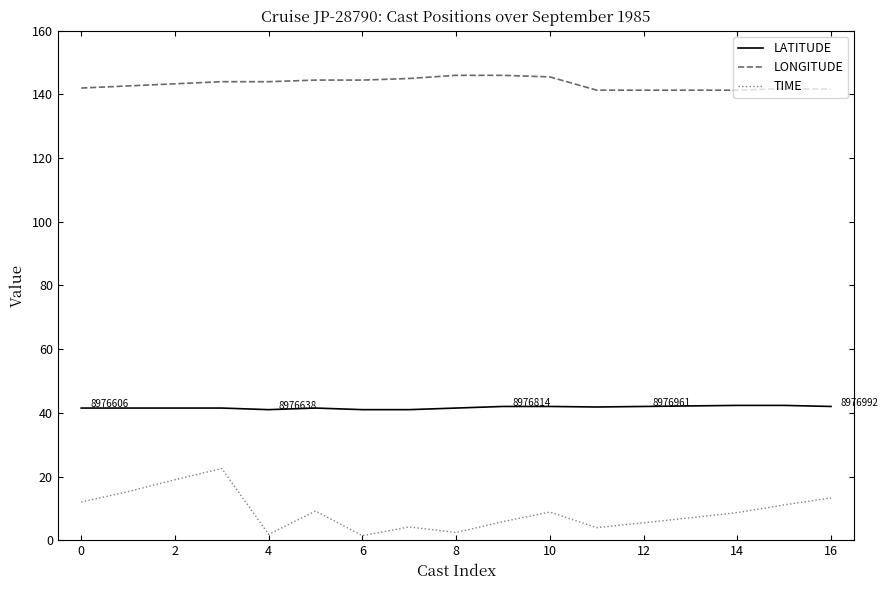

Which series has the largest range (max minus min)?

TIME